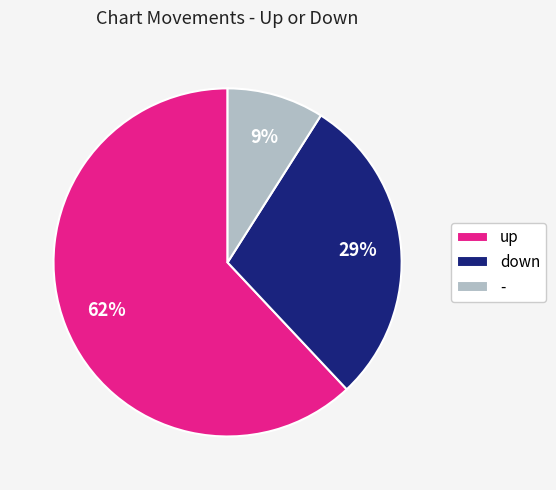

Is there any slice that represents more than half of the pie?

Yes